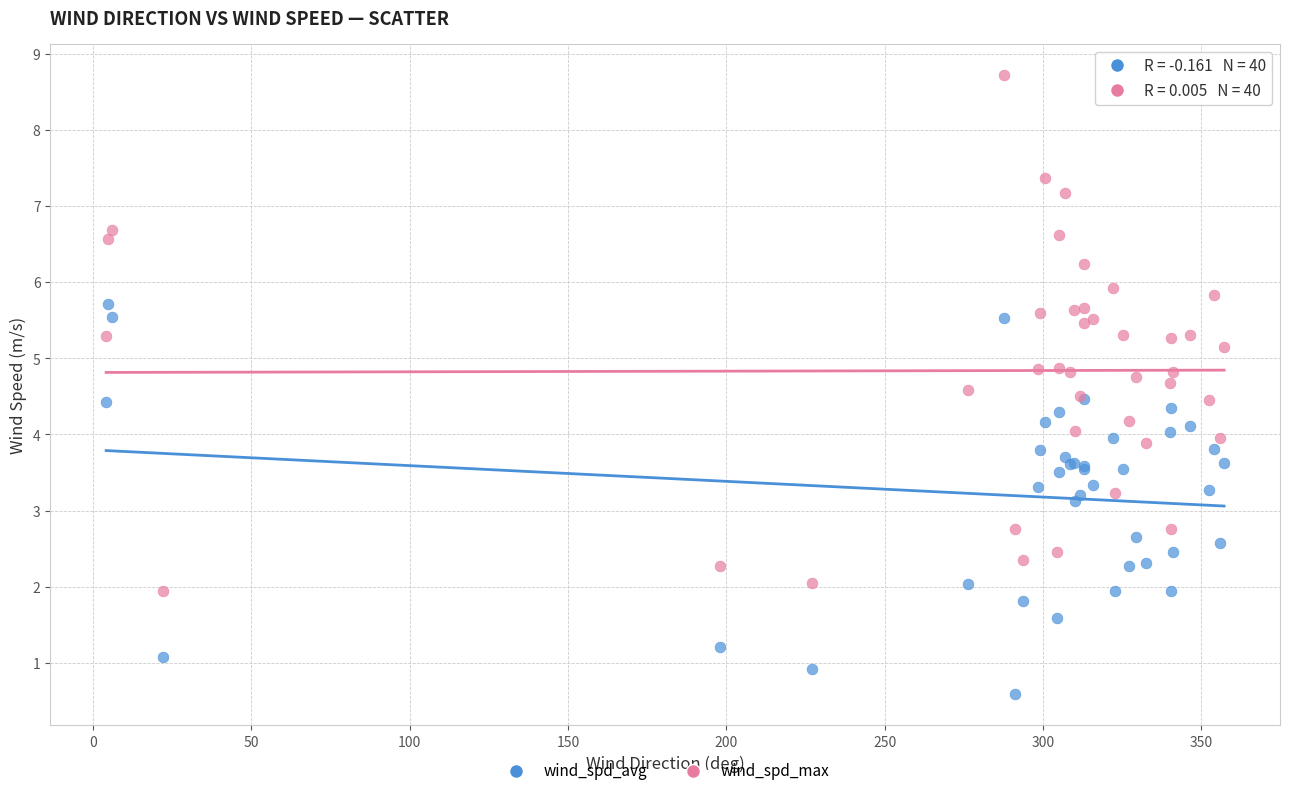

Which series reaches the maximum Y coordinate?

wind_spd_max